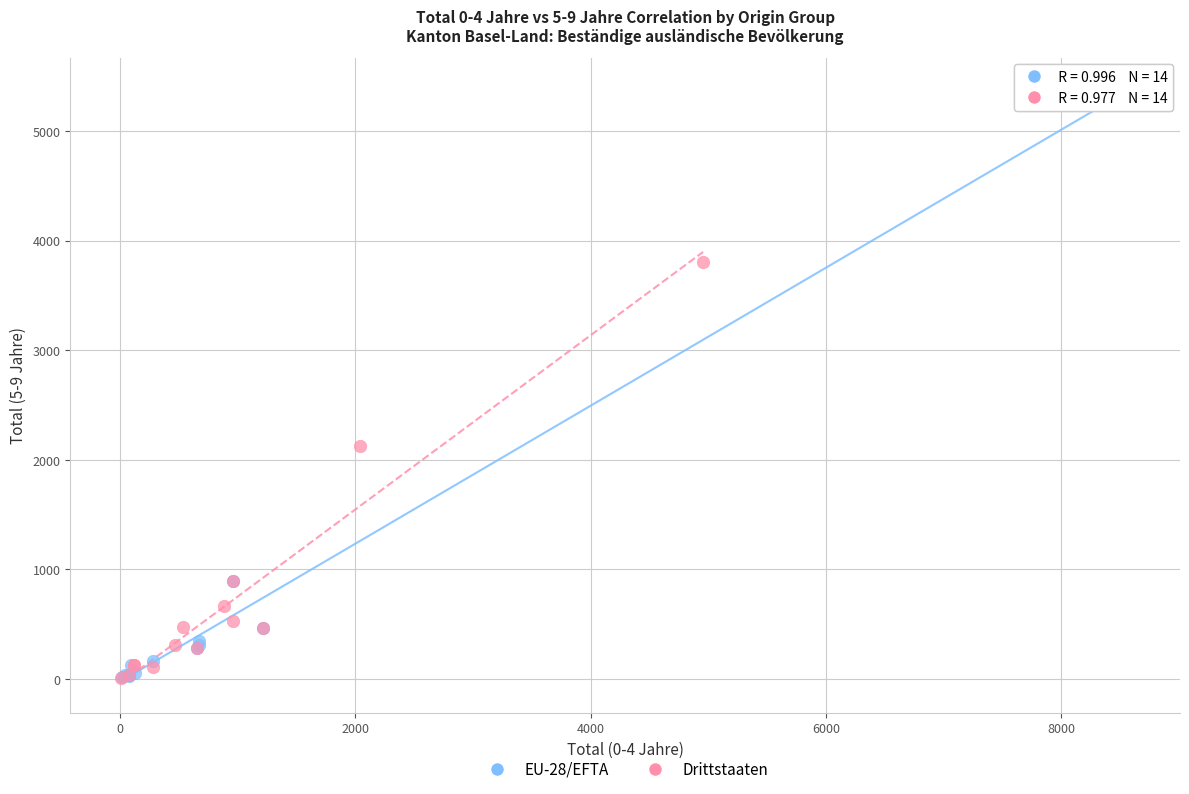

Which series contains the highest Y value?

EU-28/EFTA